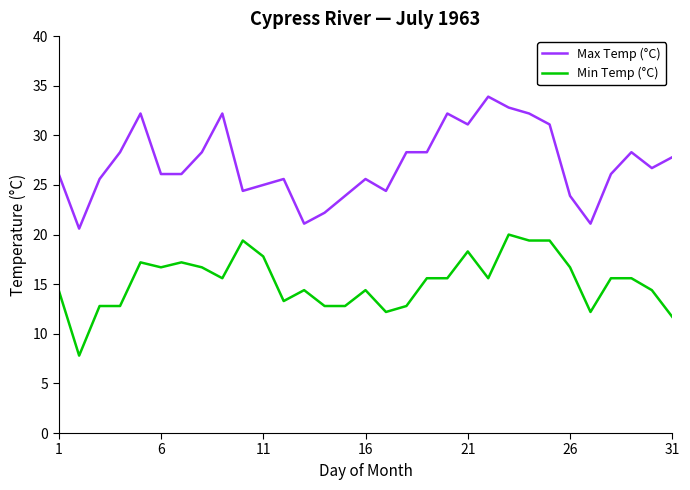

Which series has the largest total across all categories?

Max Temp (°C)